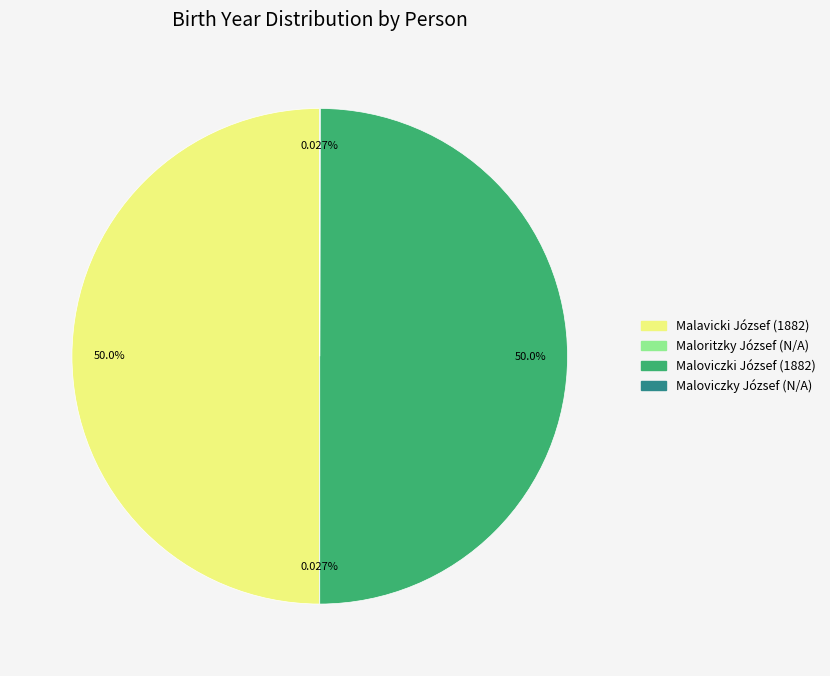

What is the smallest slice in the pie chart?

Maloviczky József (N/A)